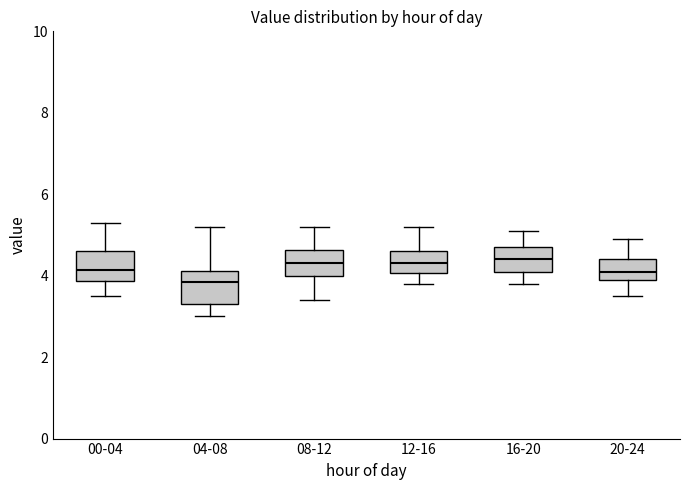

Reading left to right, read every box against the y-axis: the position of its median line, the range the box covers, and the ends of its whiskers. The values are not printed on the chart, so give them approximately, as read against the axis.

00-04: median 4.2, box 3.8 to 4.6, whiskers 3.6 to 5.4
04-08: median 3.8, box 3.4 to 4.2, whiskers 3.0 to 5.2
08-12: median 4.4, box 4.0 to 4.6, whiskers 3.4 to 5.2
12-16: median 4.4, box 4.0 to 4.6, whiskers 3.8 to 5.2
16-20: median 4.4, box 4.2 to 4.8, whiskers 3.8 to 5.2
20-24: median 4.2, box 4.0 to 4.4, whiskers 3.6 to 5.0